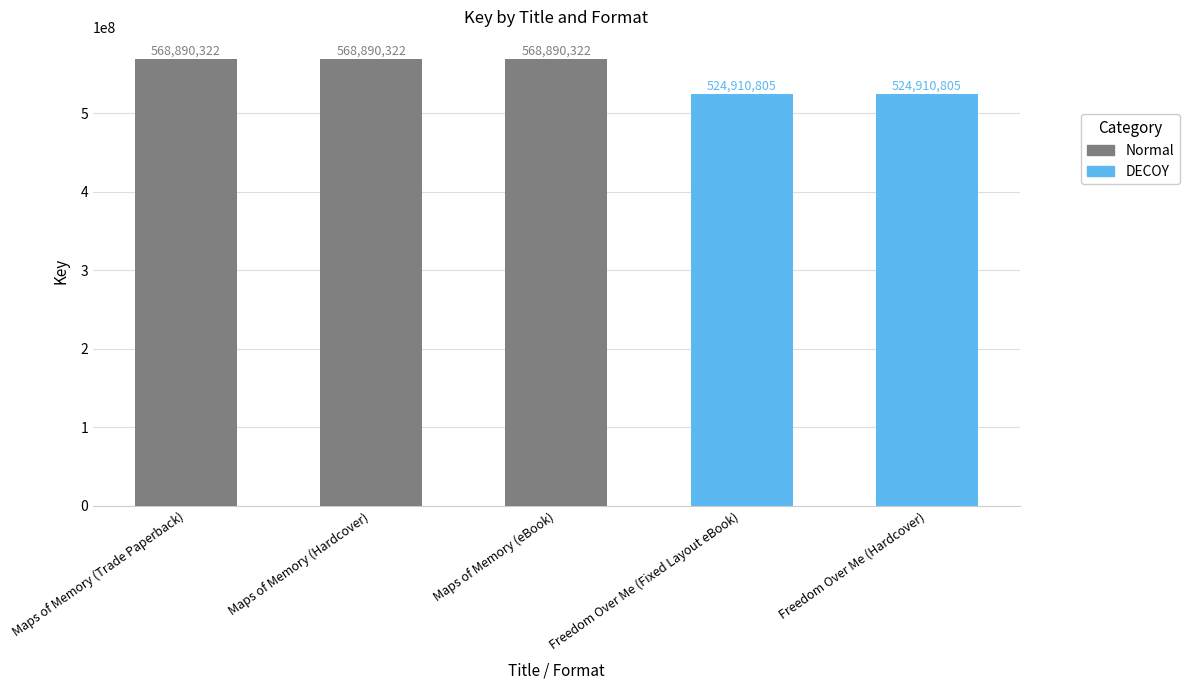

What is the change in value from Maps of Memory (Hardcover) to Freedom Over Me (Fixed Layout eBook)?

-43979517